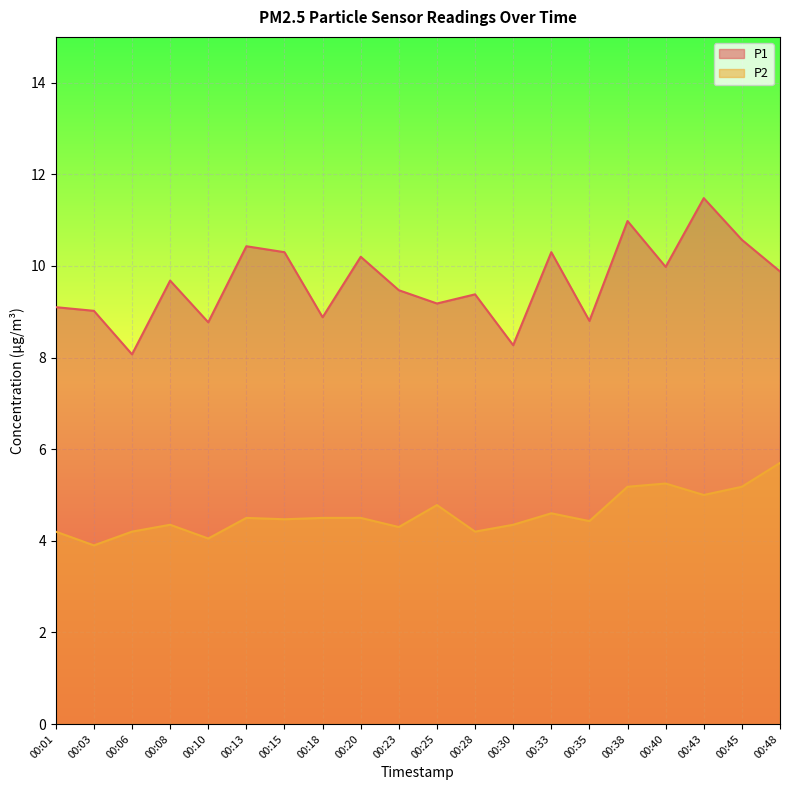

What is the difference between the second highest and minimum values in the P2 series?

1.4